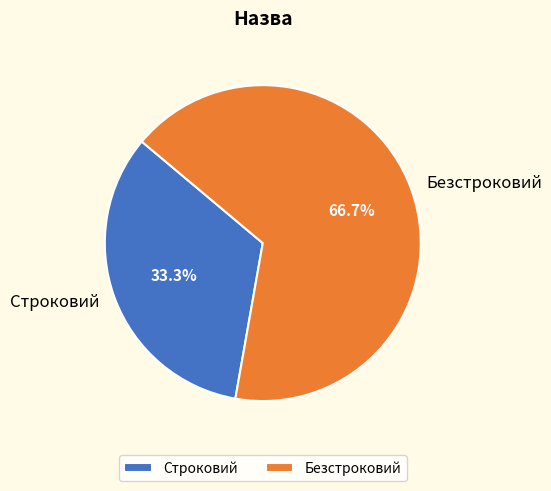

Which category has the smallest portion of the pie?

Строковий